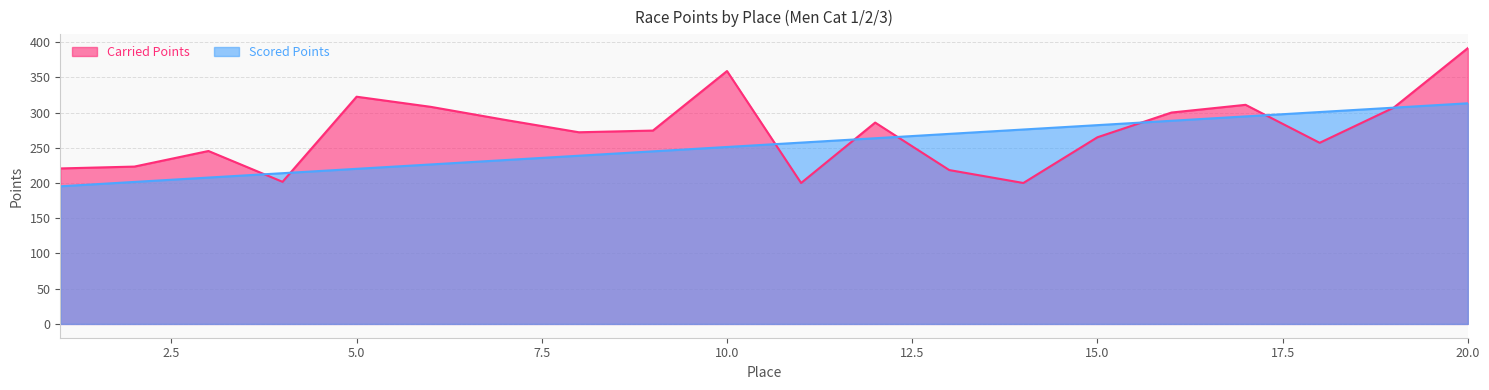

The value of Carried Points at 18 is 53.9. True or false?

False